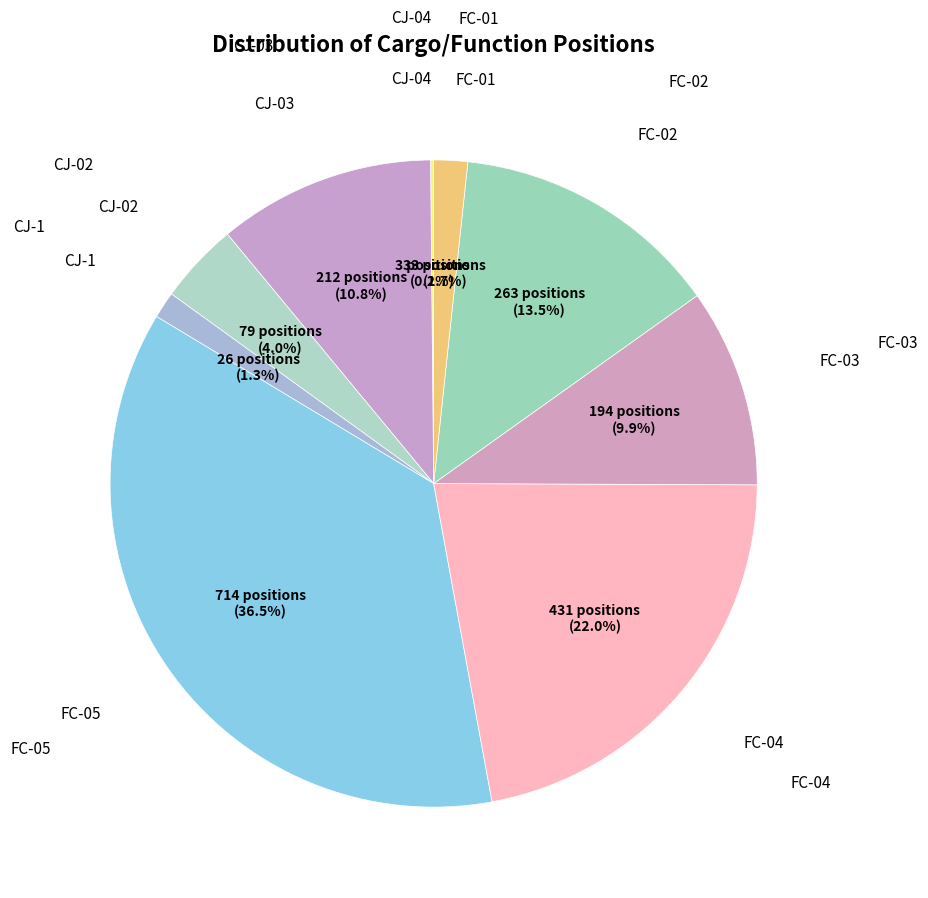

Rank the categories by value from highest to lowest.

FC-05, FC-04, FC-02, CJ-03, FC-03, CJ-02, FC-01, CJ-1, CJ-04